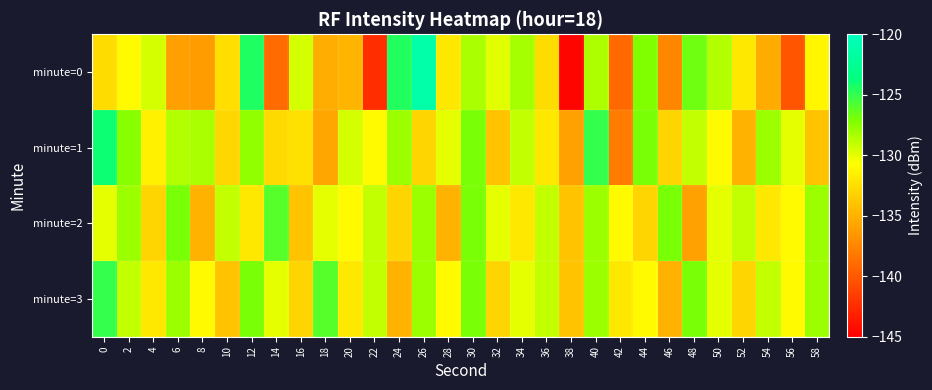

How many data points does each series have?

30